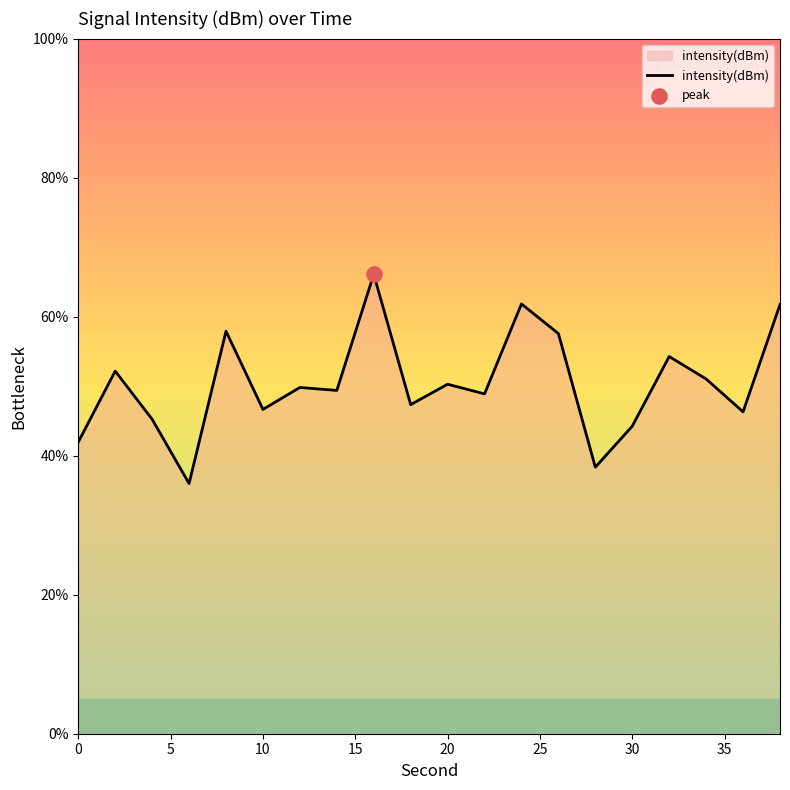

What is the difference between the maximum and minimum values?

30.1